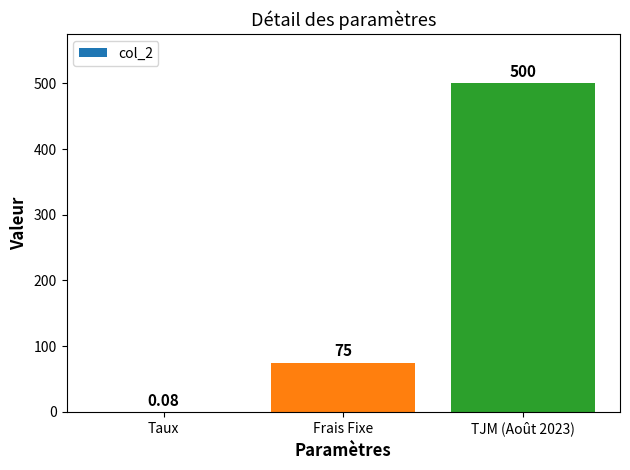

Which has a higher value, TJM (Août 2023) or Taux?

TJM (Août 2023)